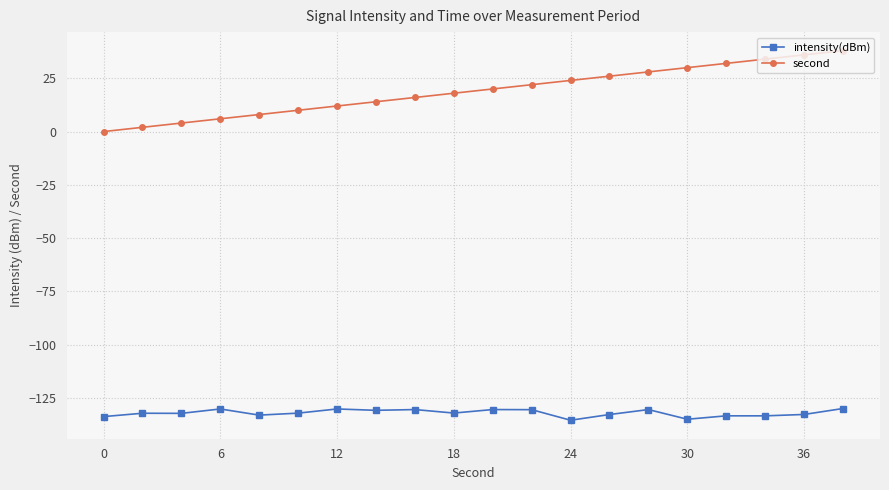

Which series has the widest spread of values?

second